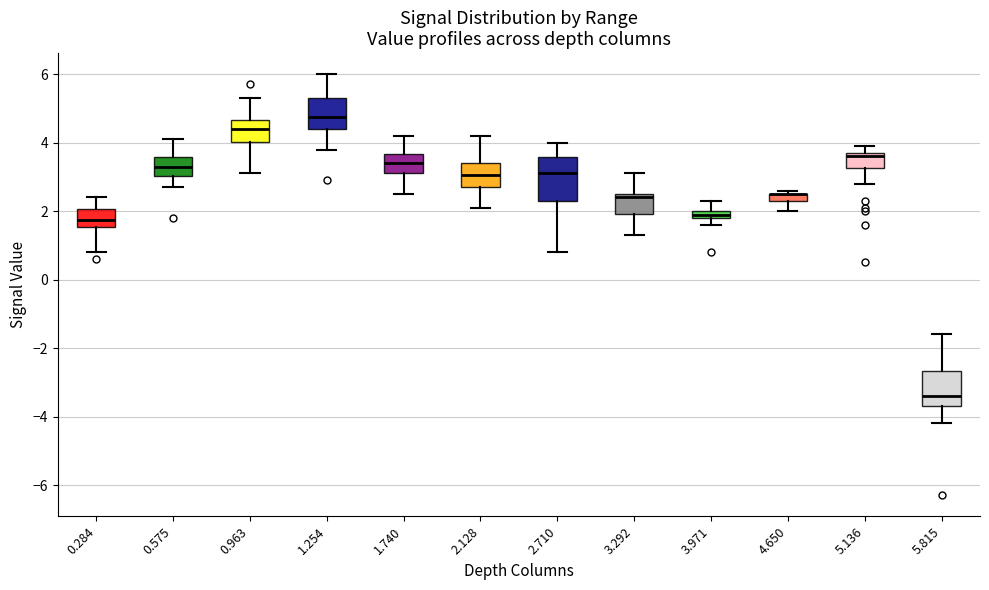

Which box is the tallest, from its lower edge to its upper edge?

2.710